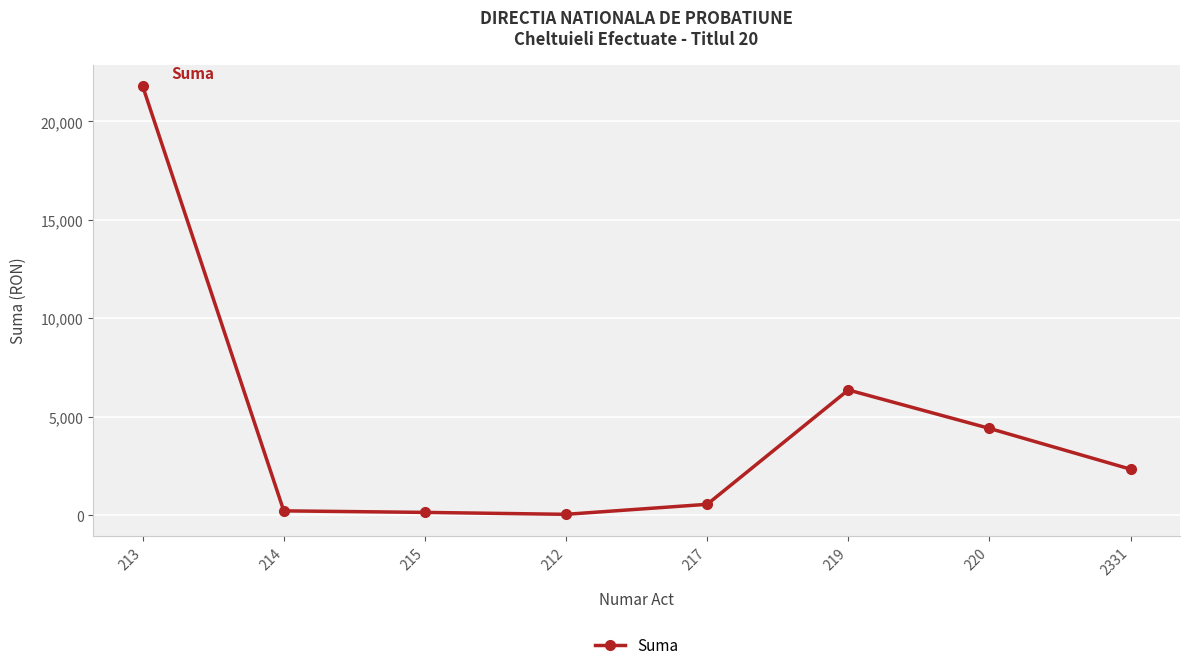

True or false: the data has more than 0 interior local peaks.

True